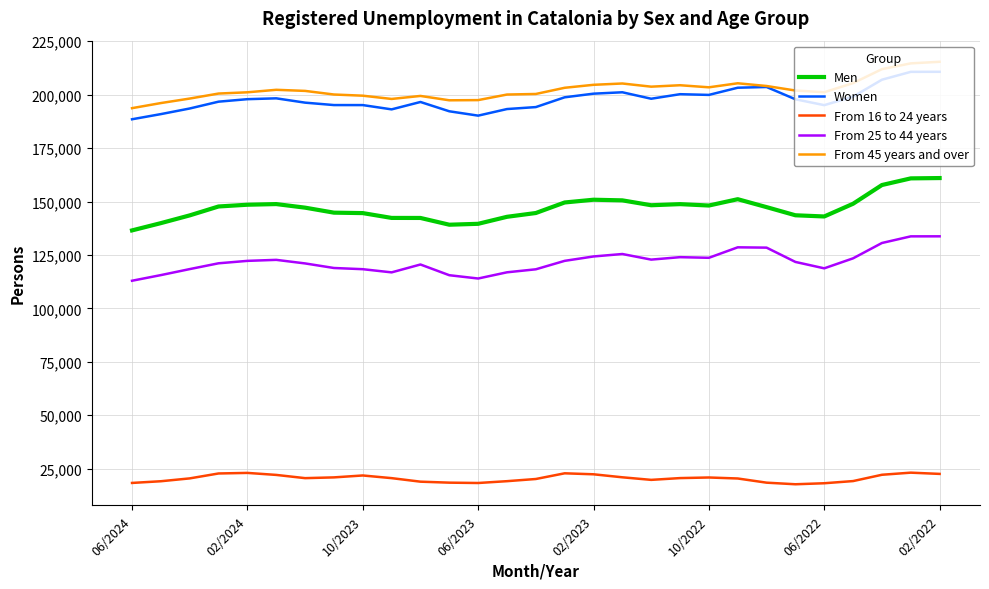

True or false: From 45 years and over and Men cross at least once.

False